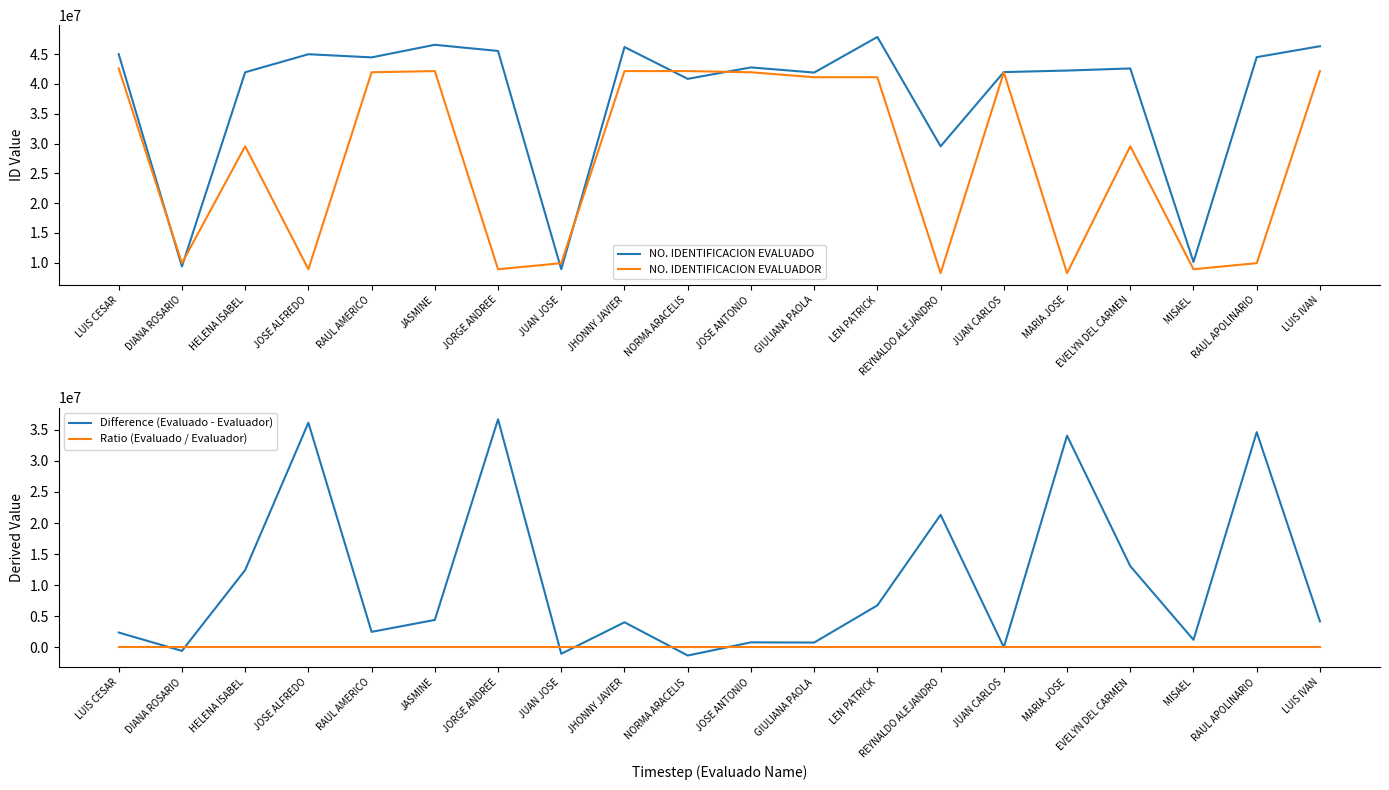

Count the number of categories in the chart.

20